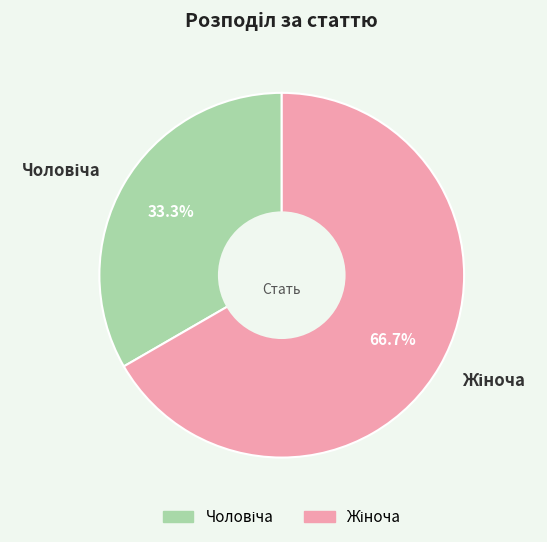

Is there any slice that represents more than half of the pie?

Yes